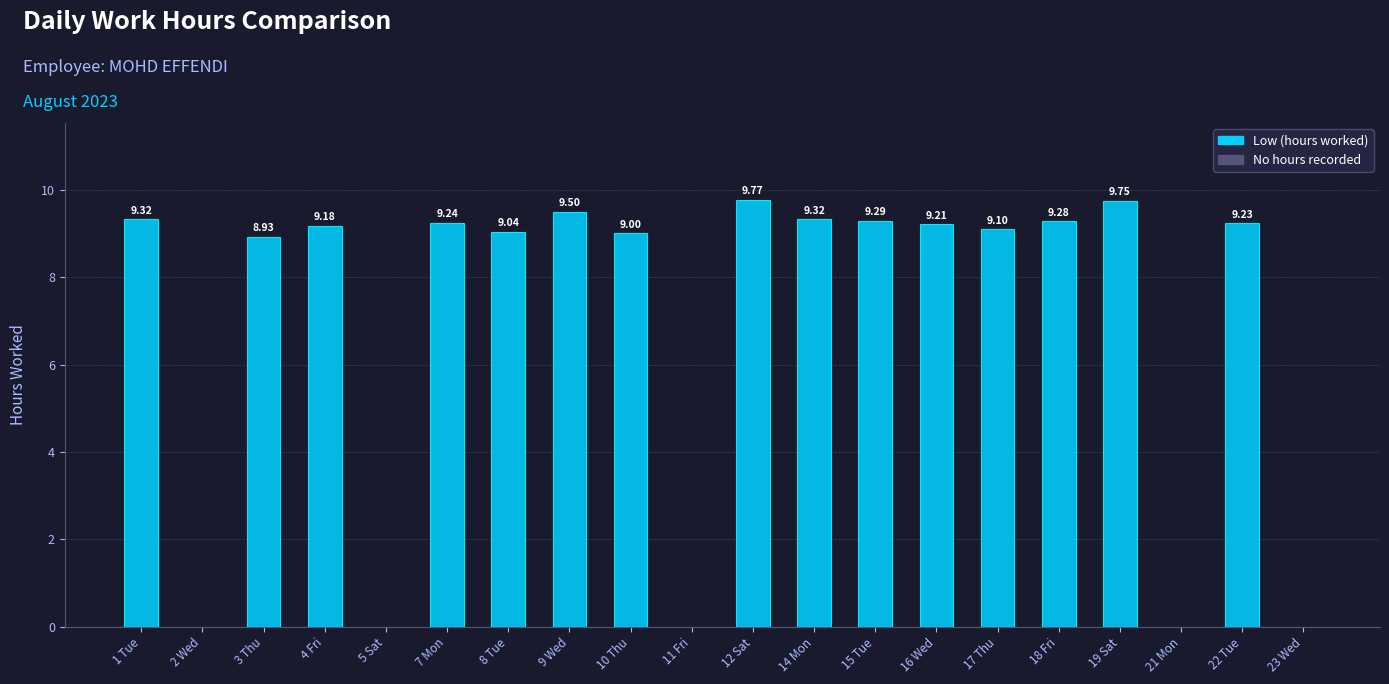

Are the bars grouped side by side (vs. stacked)?

No